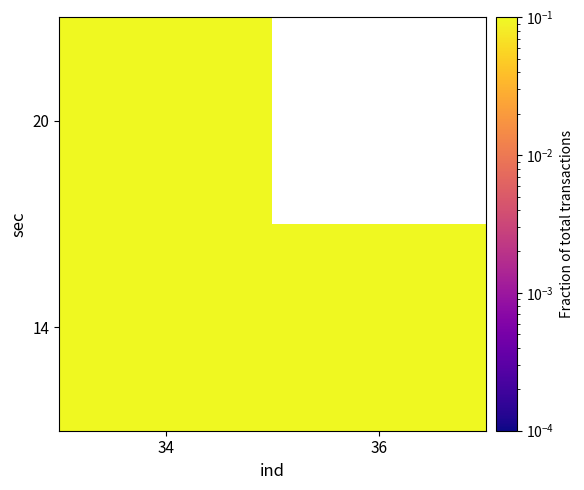

List the labels in order of 14 value, largest first.

34, 36